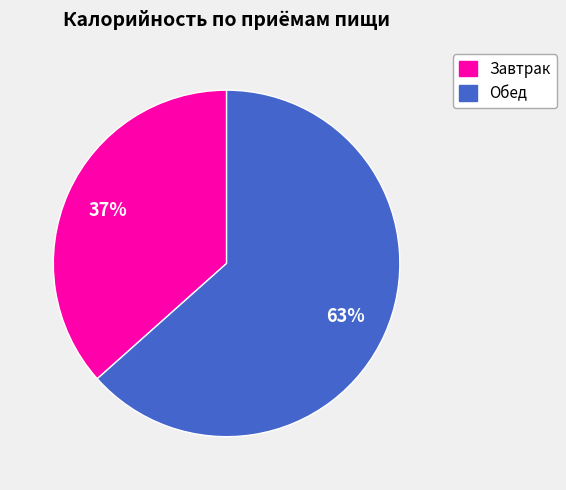

To the nearest percent, what is the average slice percentage?

50%